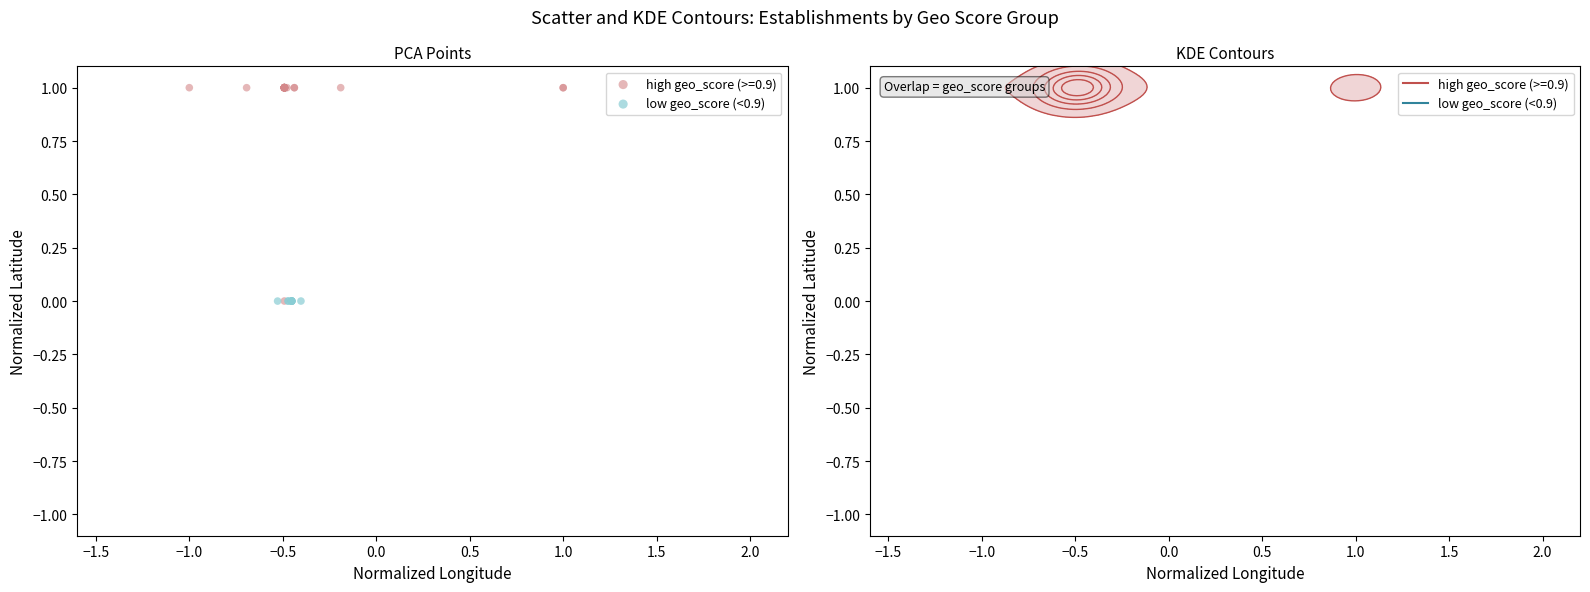

Which series reaches the maximum Y coordinate?

high geo_score (>=0.9)